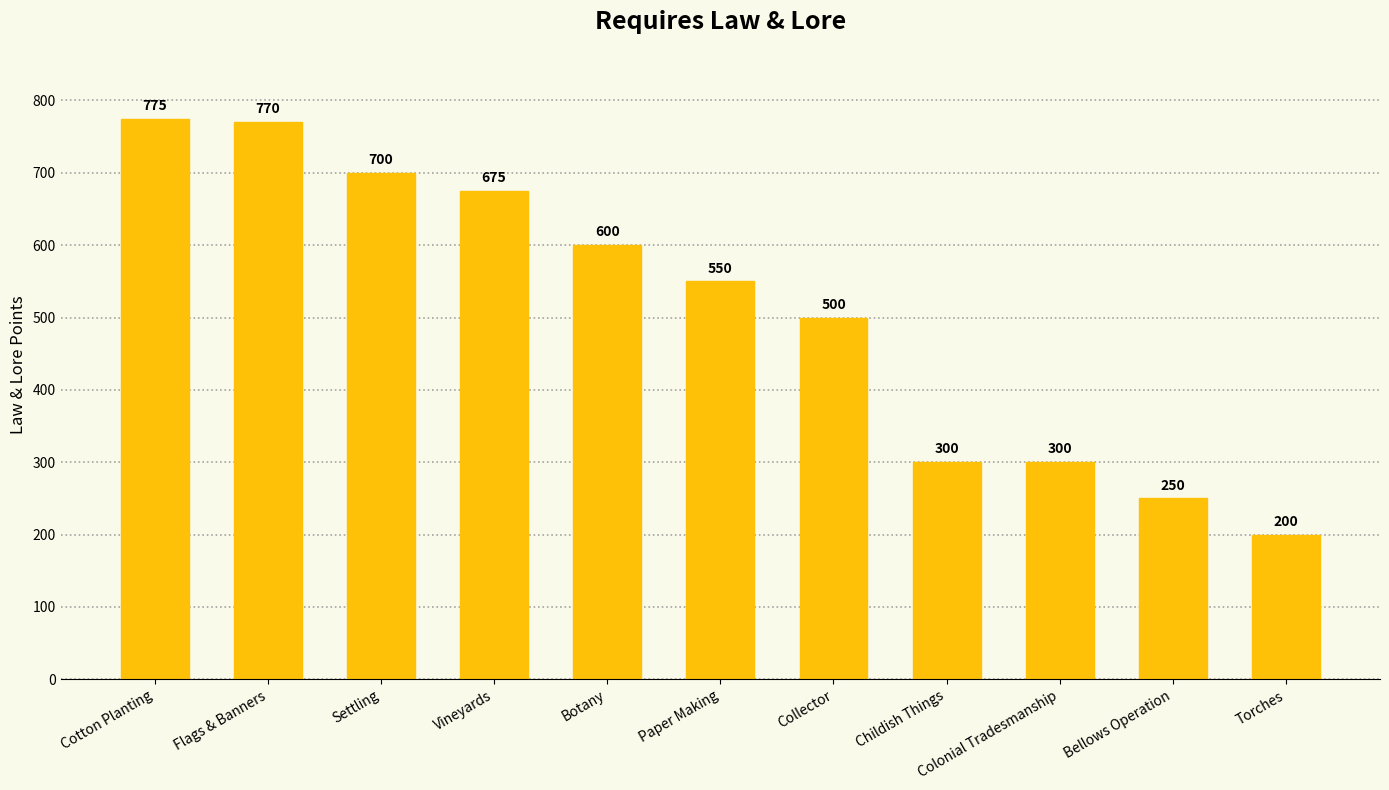

Reading left to right, extract all data points from this chart.

775	770	700	675	600	550	500	300	300	250	200